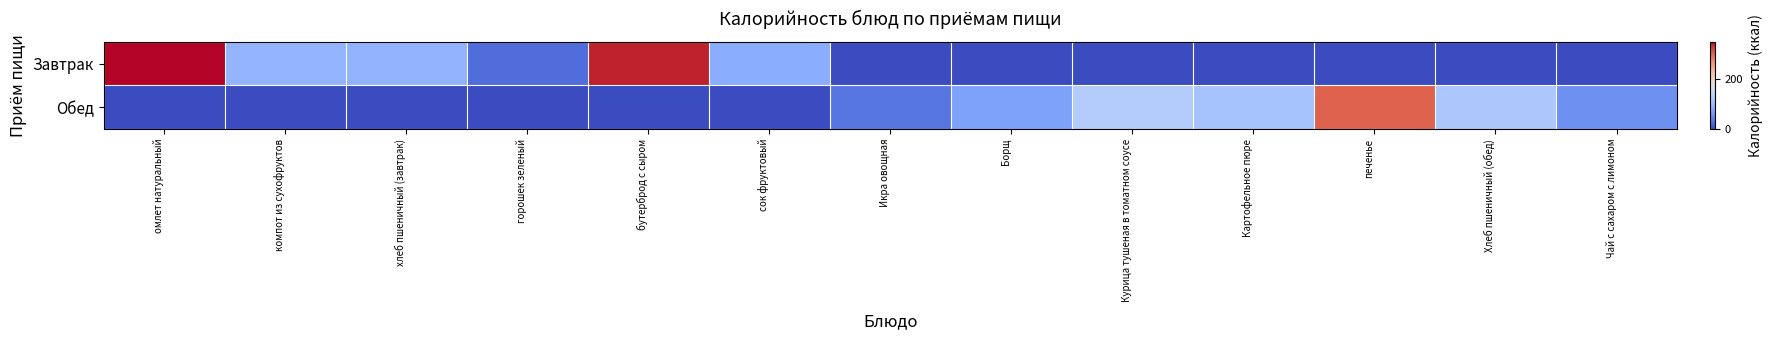

Which has a higher value, бутерброд с сыром or Картофельное пюре?

бутерброд с сыром